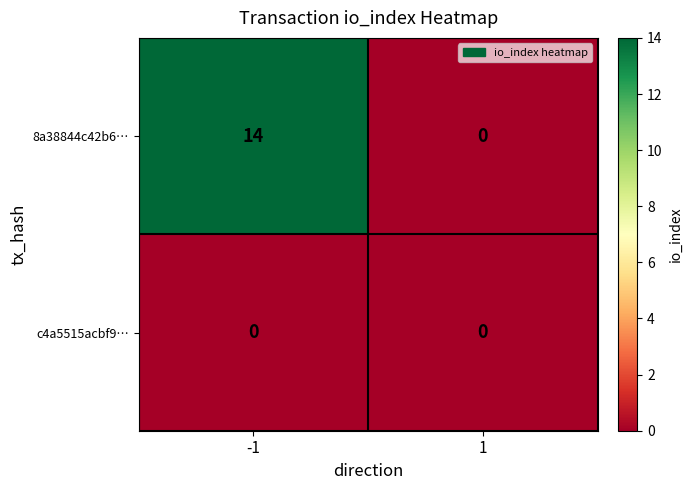

At -1, list the series in order from smallest to largest.

c4a5515acbf9…, 8a38844c42b6…